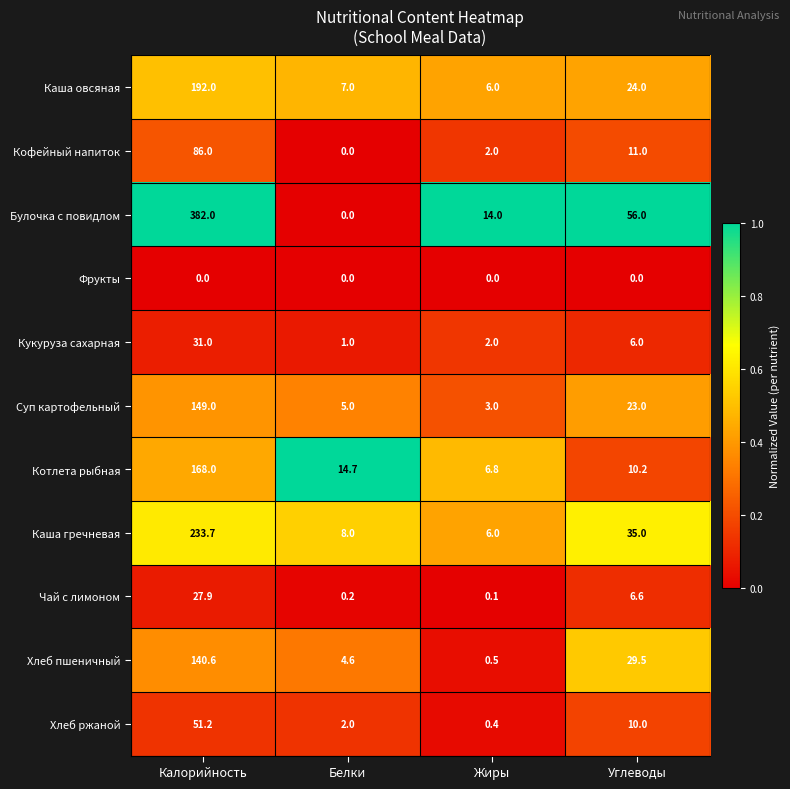

The Кукуруза сахарная series shows 2.0 at Жиры. True or false?

True